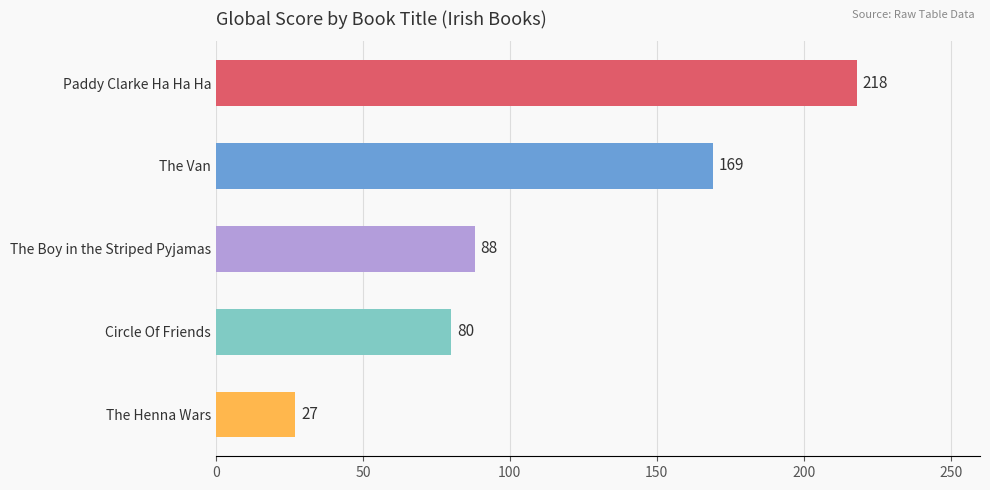

The value at The Boy in the Striped Pyjamas is 25. True or false?

False